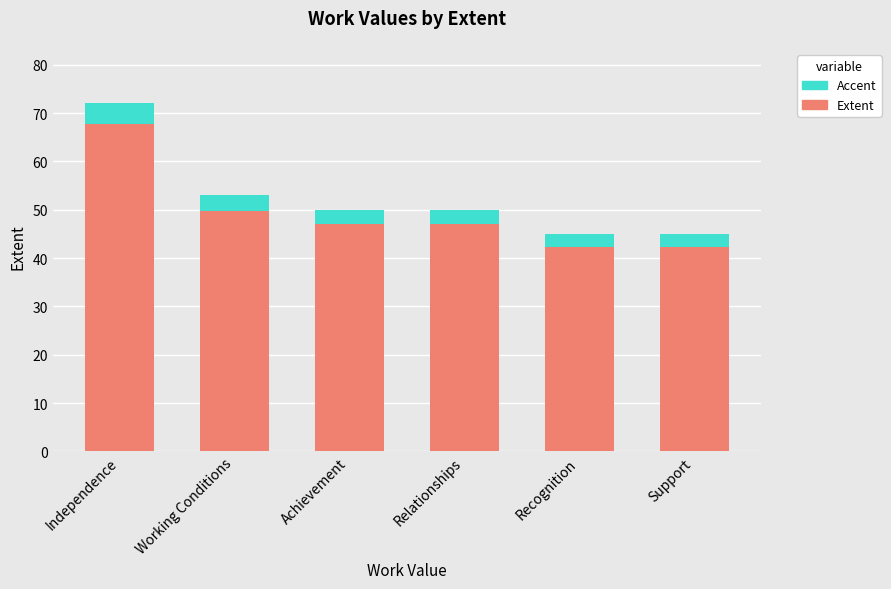

What is the difference between the Accent values at Support and Achievement?

0.3